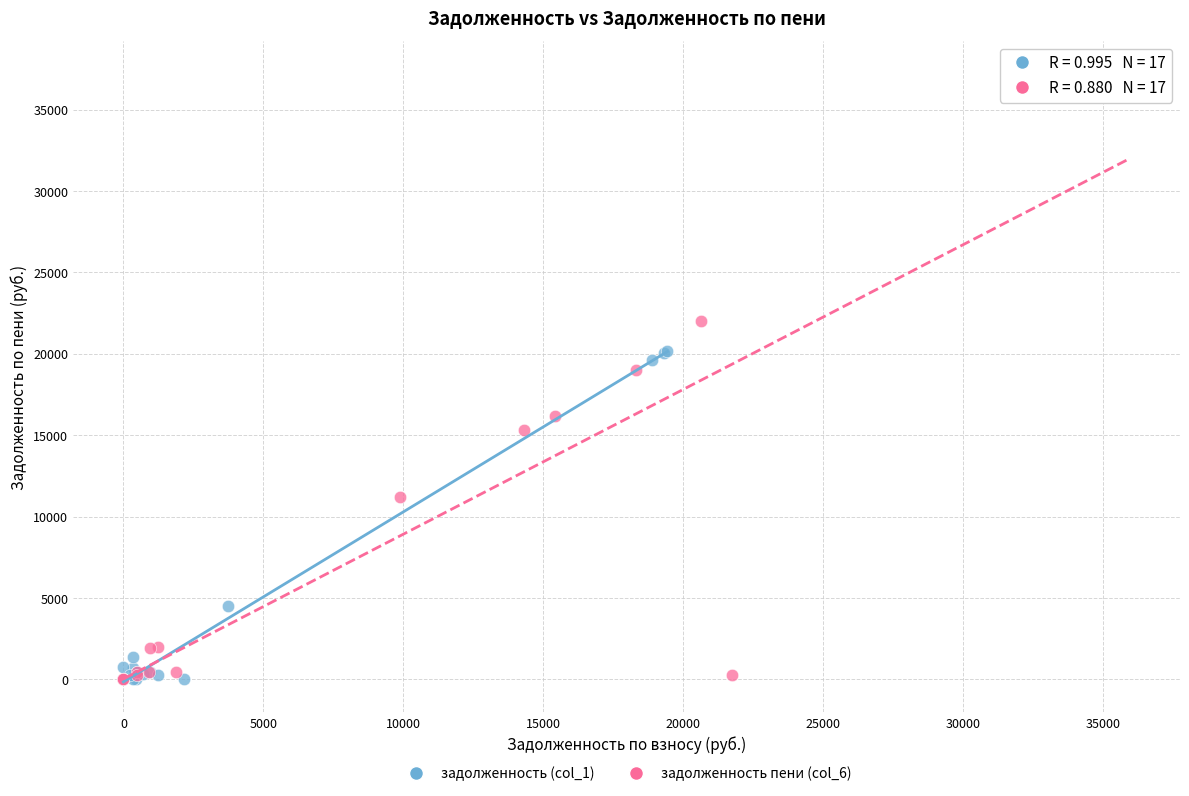

Which series reaches the maximum Y coordinate?

задолженность пени (col_6)